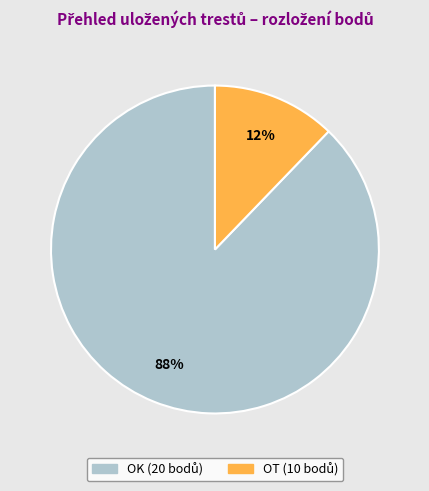

To the nearest percent, what is the average slice percentage?

50%